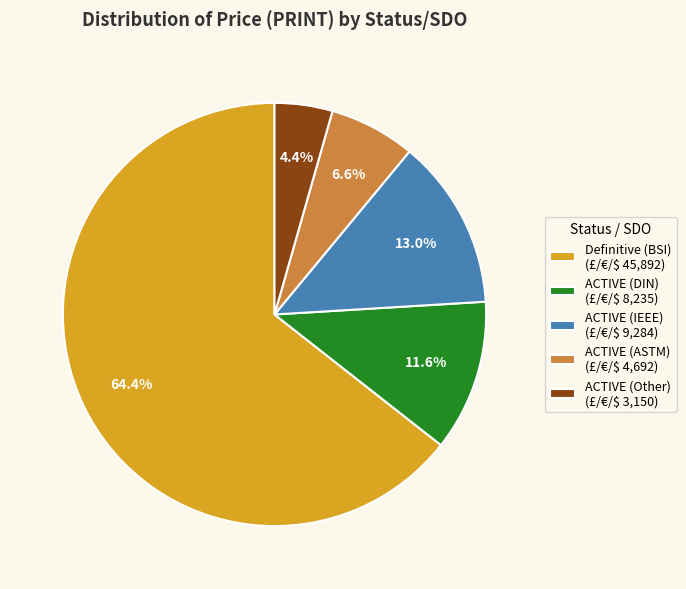

What is the largest slice in the pie chart?

Definitive (BSI) (£/€/$ 45,892)